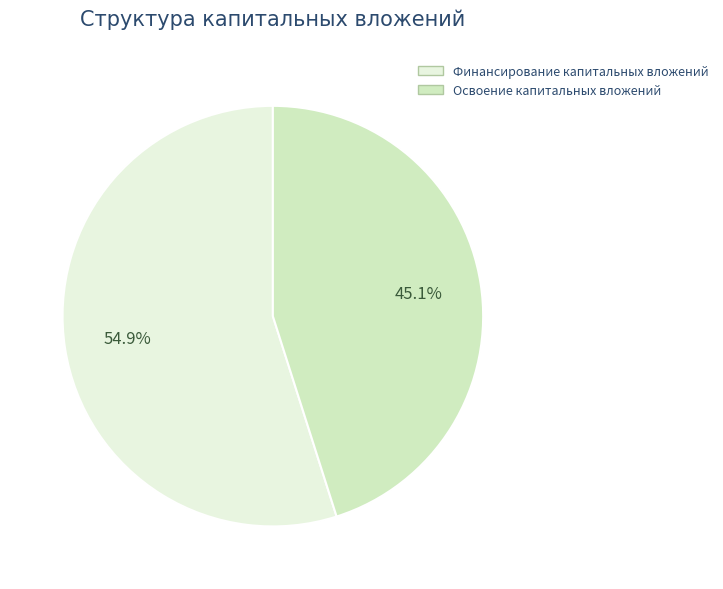

Do Финансирование капитальных вложений and Освоение капитальных вложений together represent more than half of the pie?

Yes